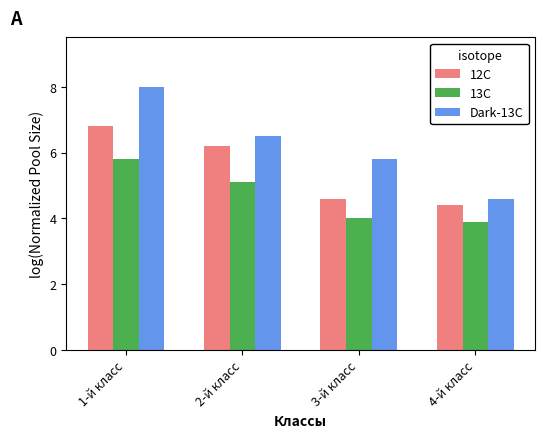

Where is 12C nearest to the value 5?

3-й класс